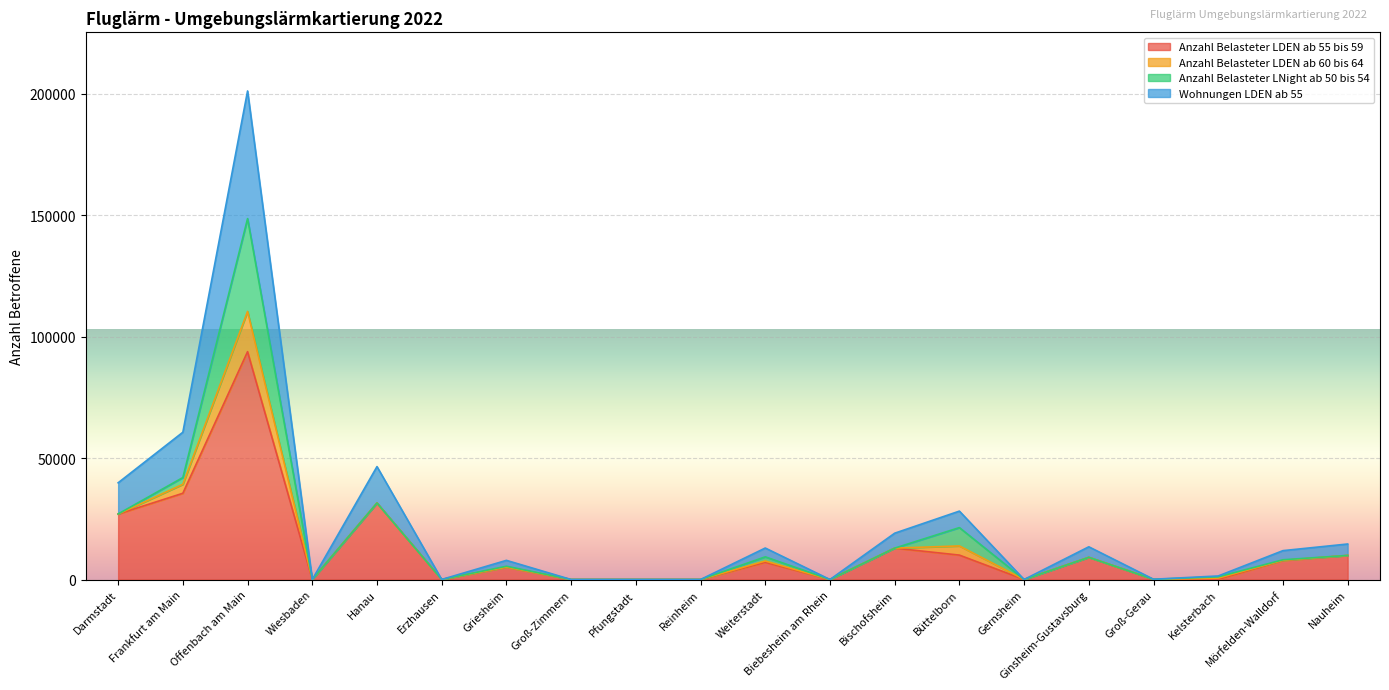

What is the label of the 7th point from the left?

Griesheim